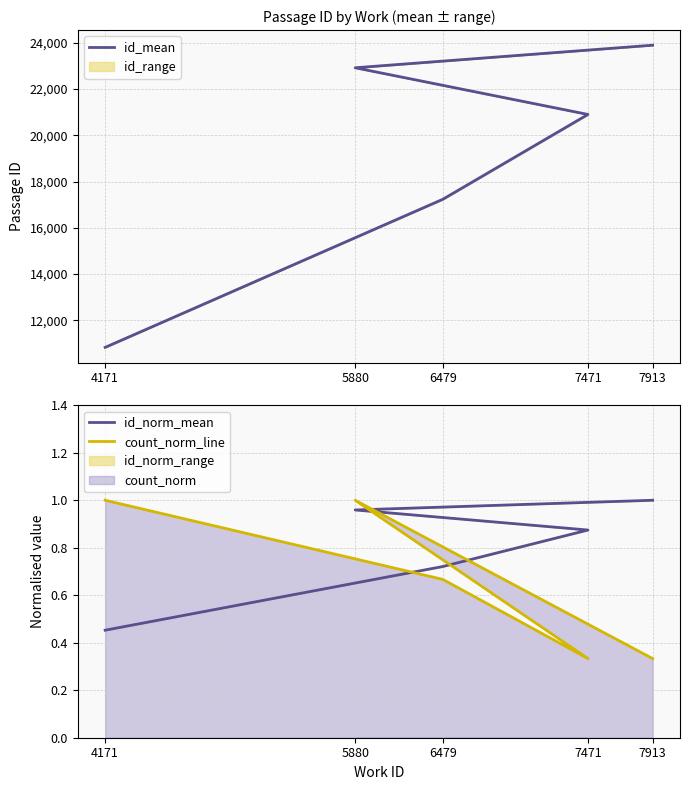

True or false: count_norm_line and id_mean cross at least once.

False